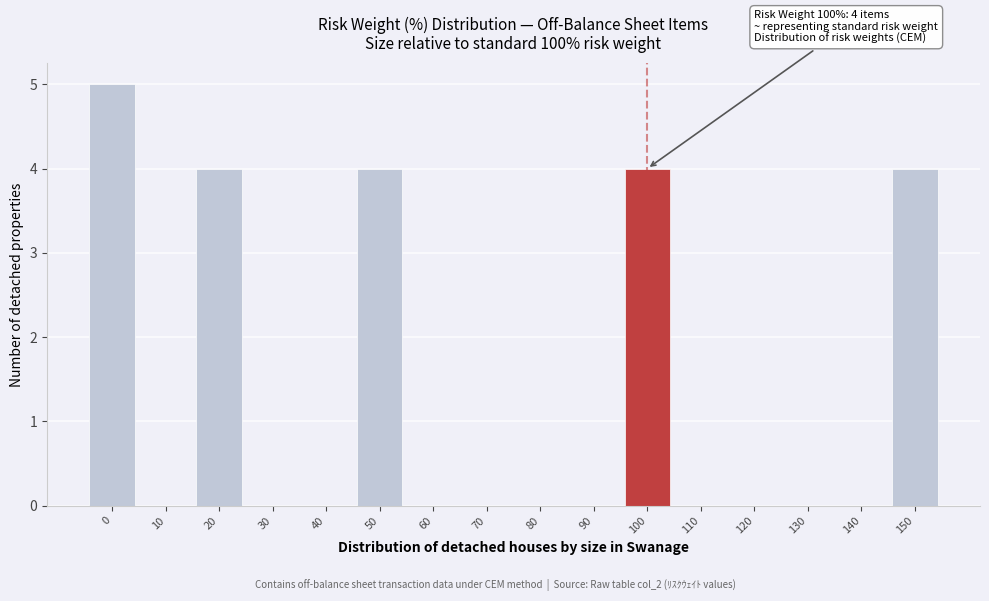

Reading right to left, extract all data points from this chart.

150=4	140=0	130=0	120=0	110=0	100=4	90=0	80=0	70=0	60=0	50=4	40=0	30=0	20=4	10=0	0=5